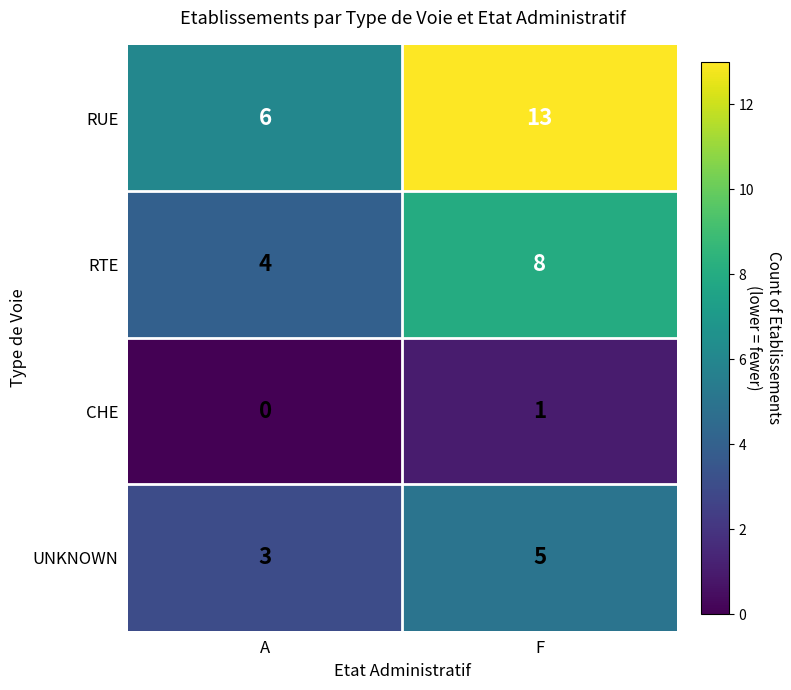

At how many categories does at least one series exceed 10?

1